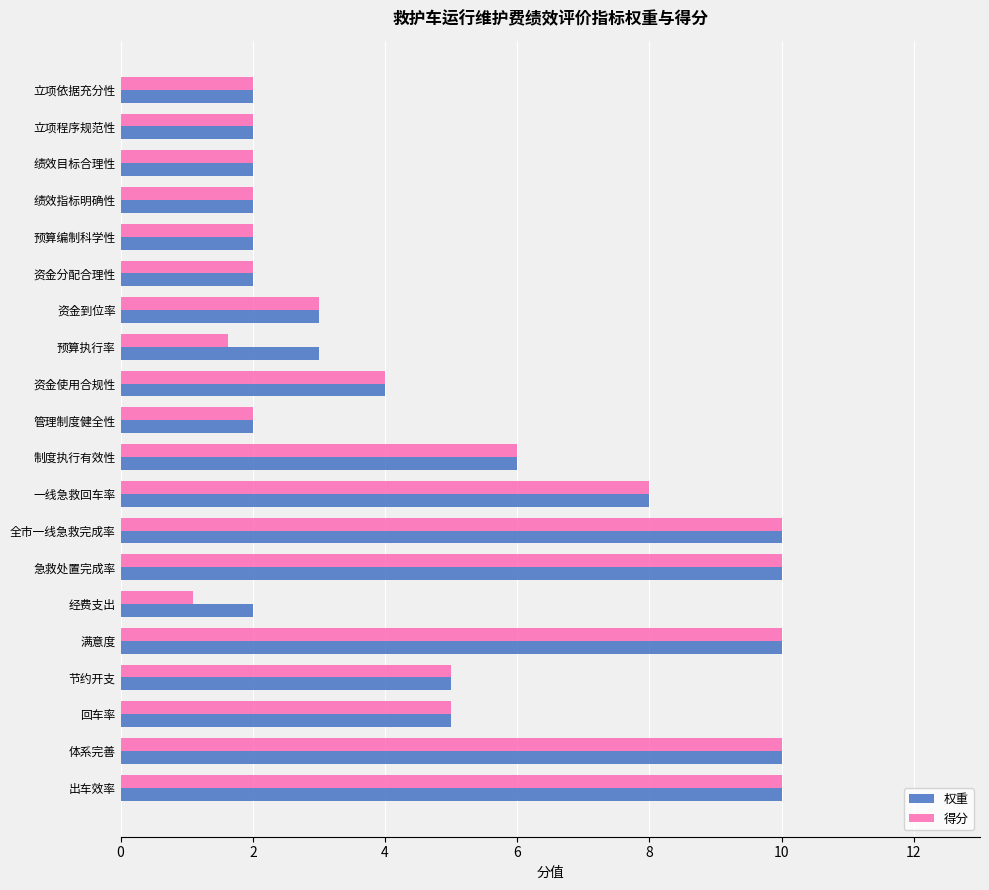

At which category does the chart reach its minimum across all series?

经费支出